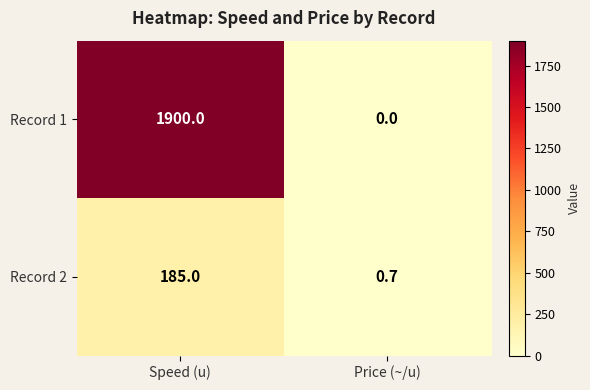

At which label does Record 2 reach its peak?

Speed (u)